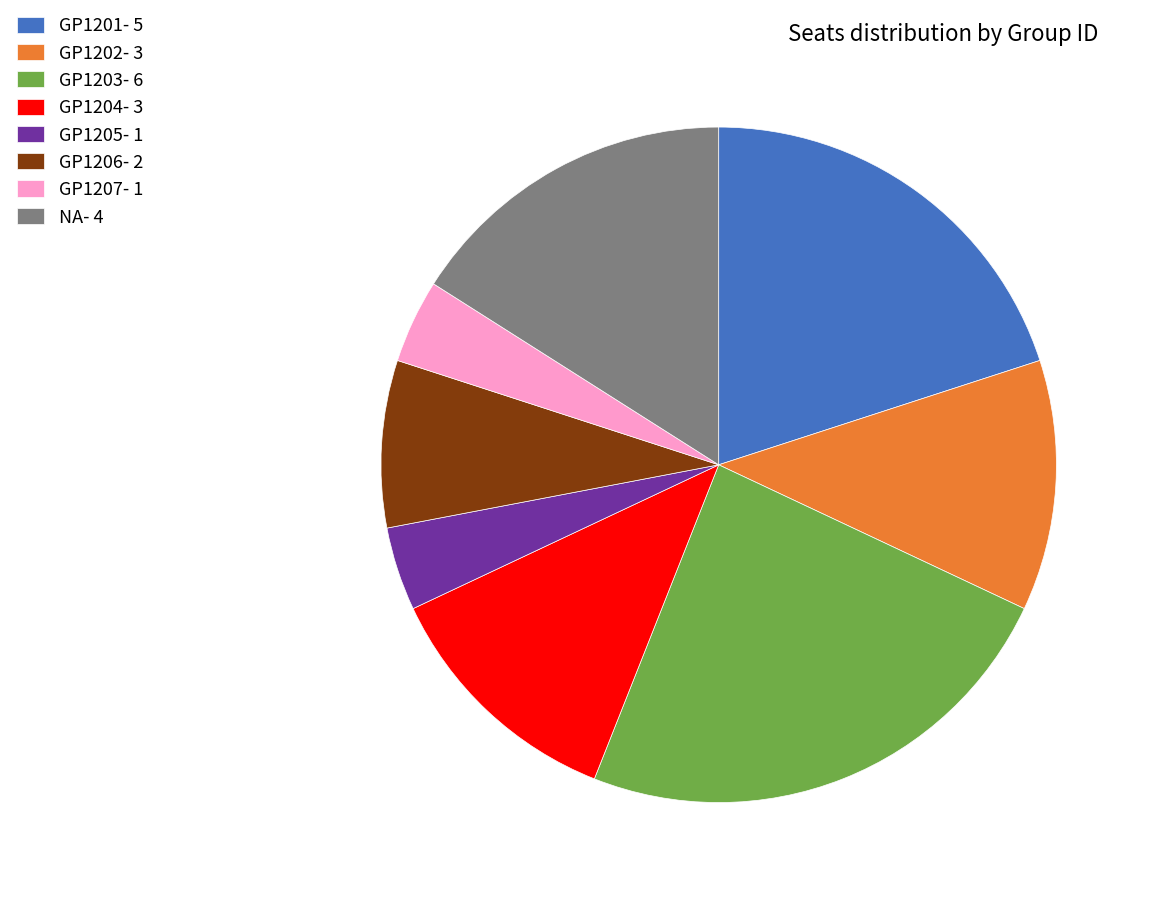

How many slices are in this pie chart?

8